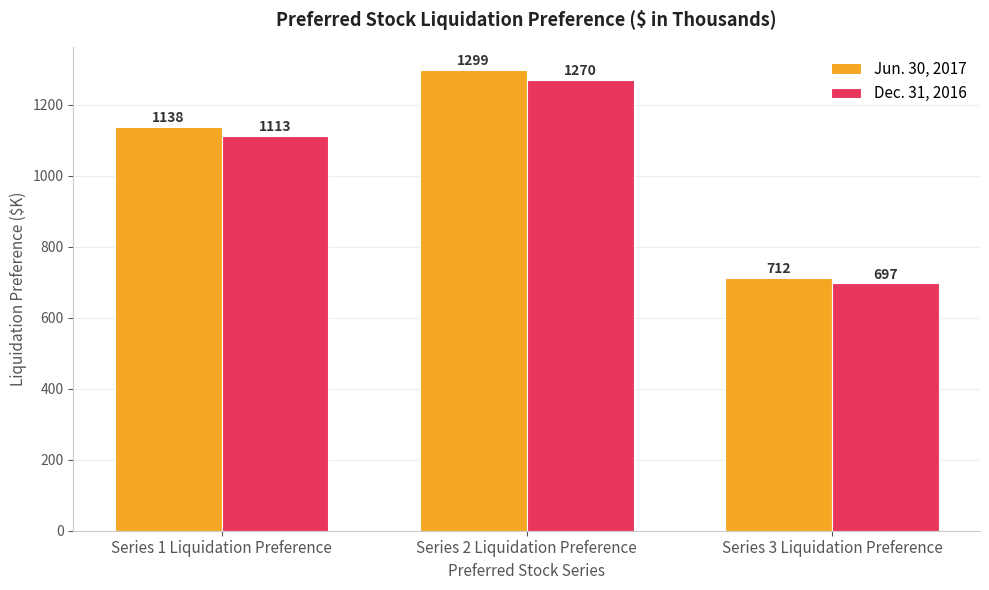

Count the number of categories in the chart.

3